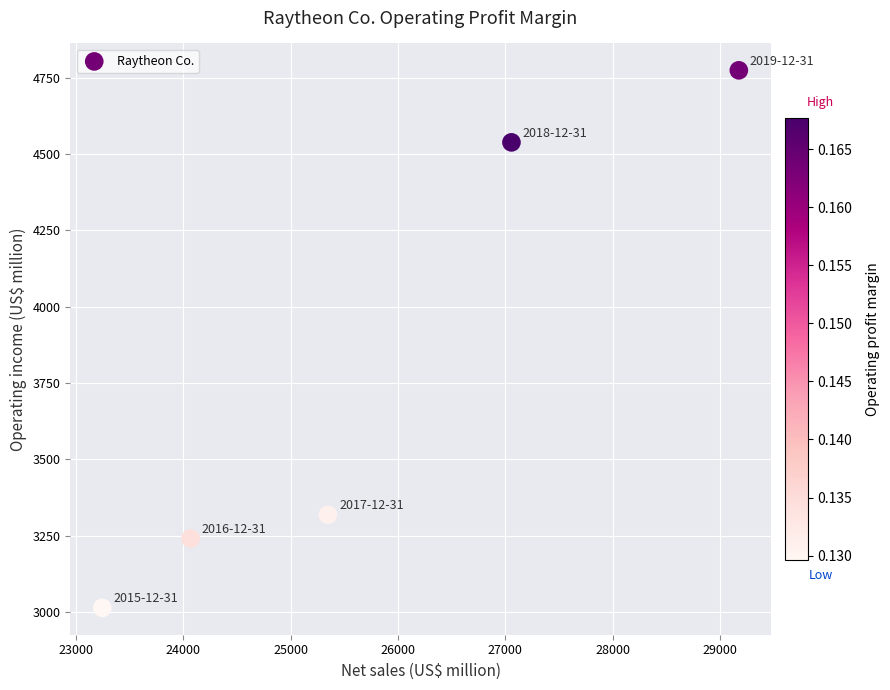

What is the average Y value?

3777